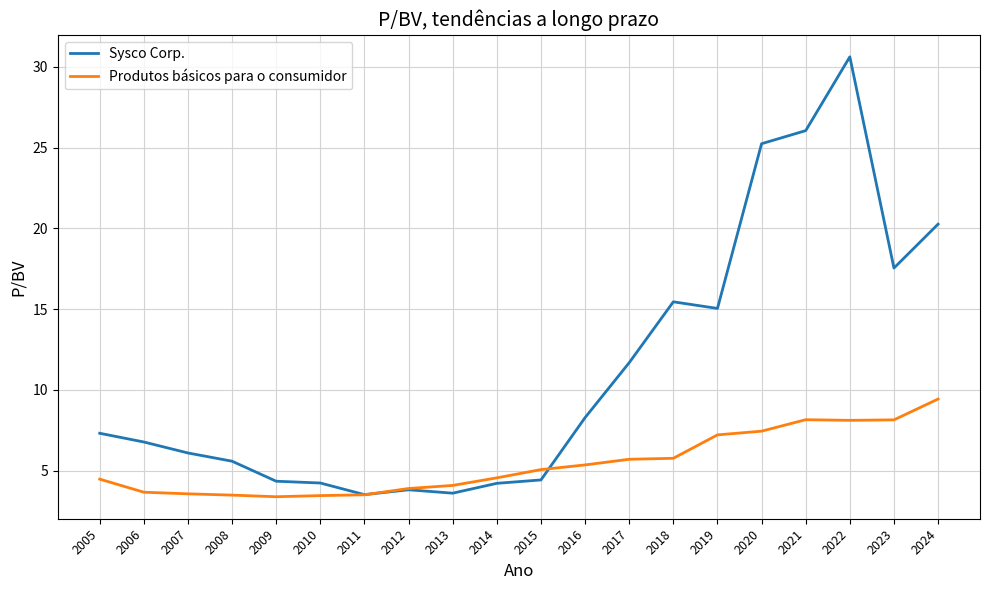

At which label is Sysco Corp. closest to 17?

2023